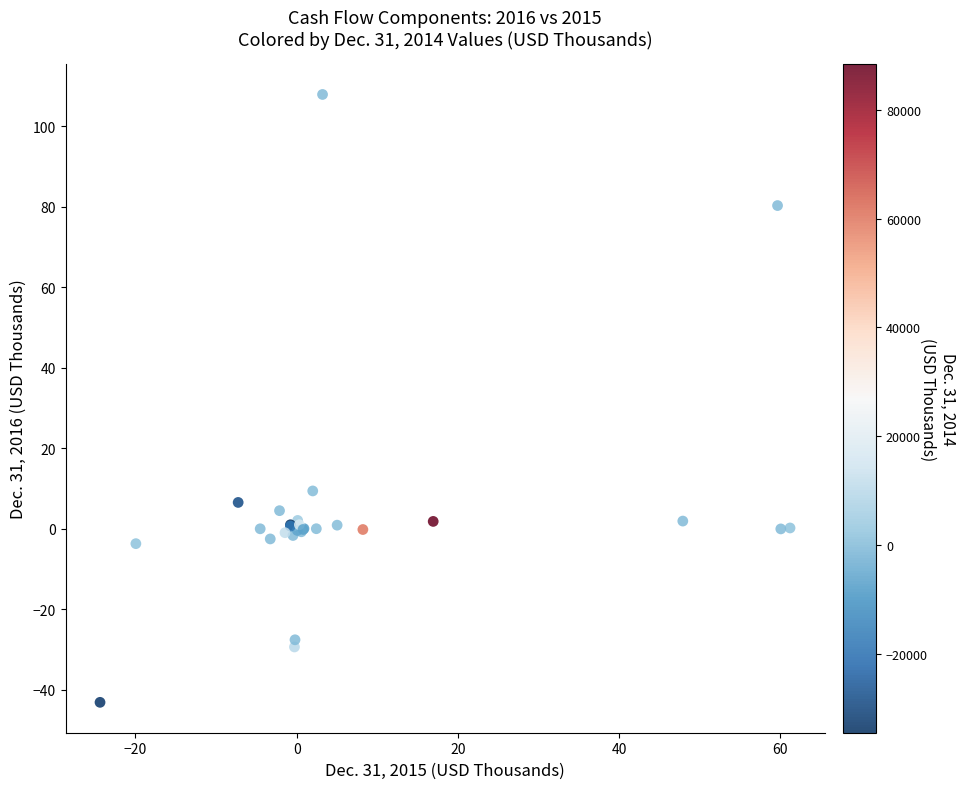

What Y value in the scatter plot is closest to 32?

9.4